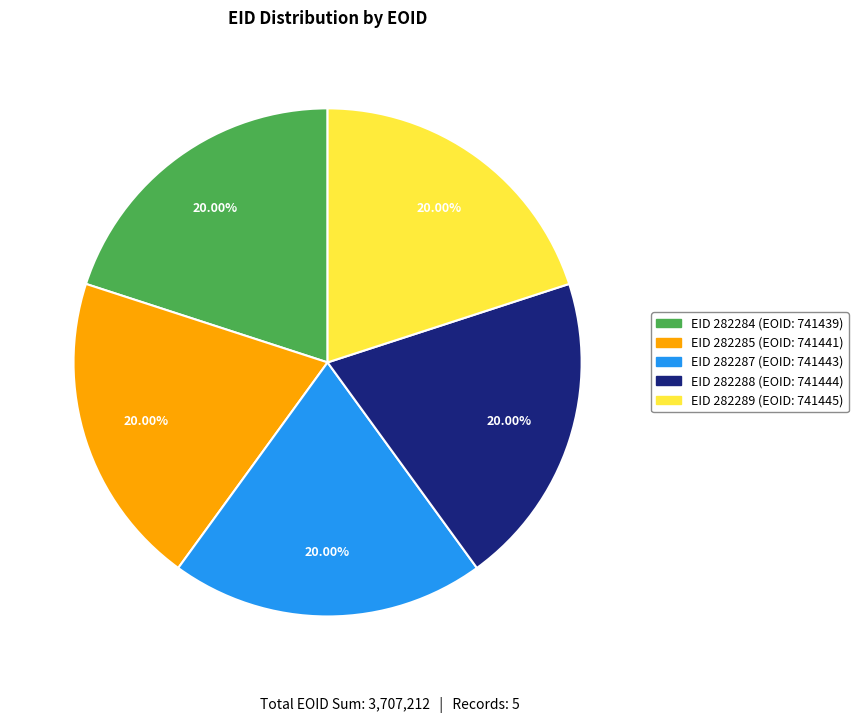

Does any single category account for the majority?

No